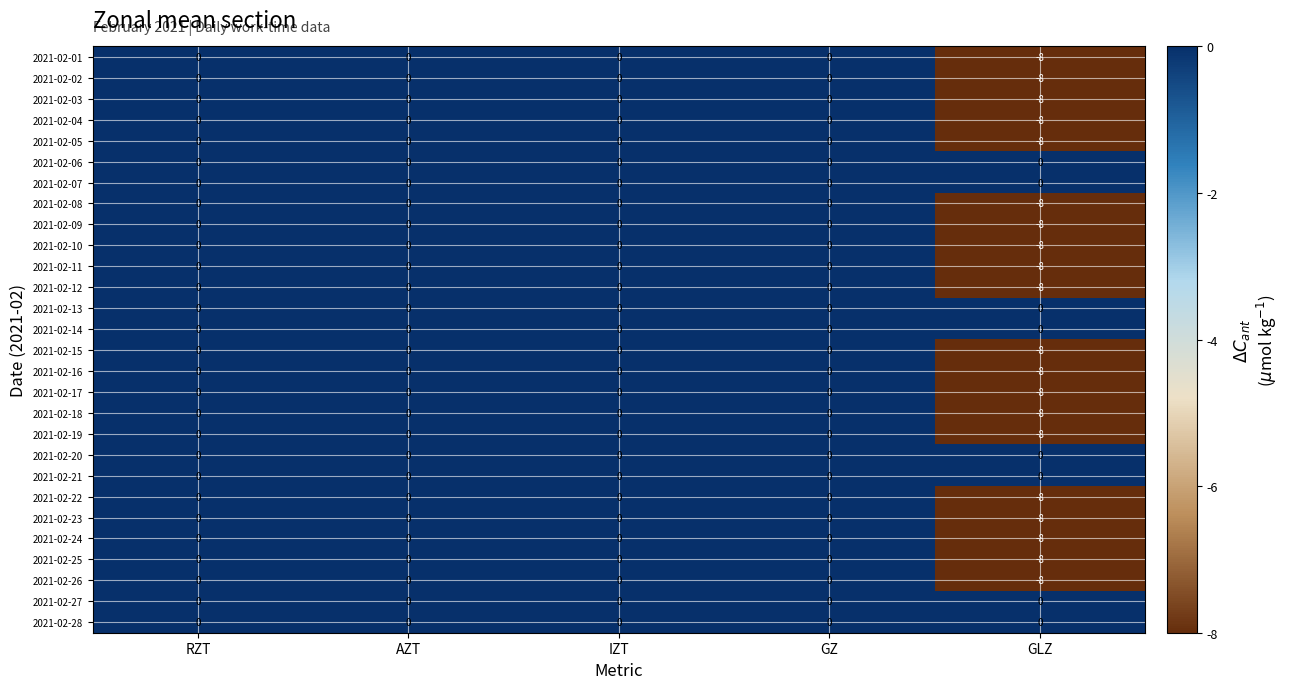

How many 2021-02-17 values are between 0 and 1?

4